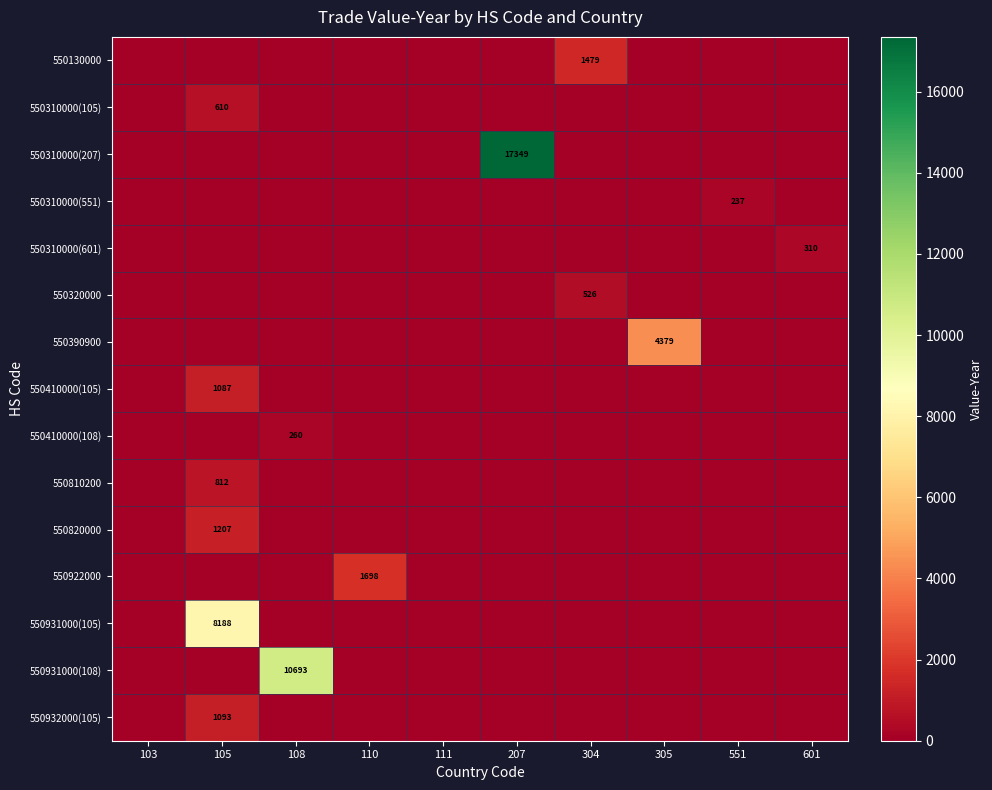

The 550931000(105) series shows -5346 at 551. True or false?

False